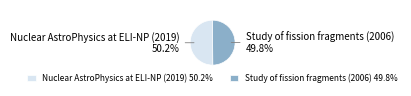

How many segments does this pie chart have?

2